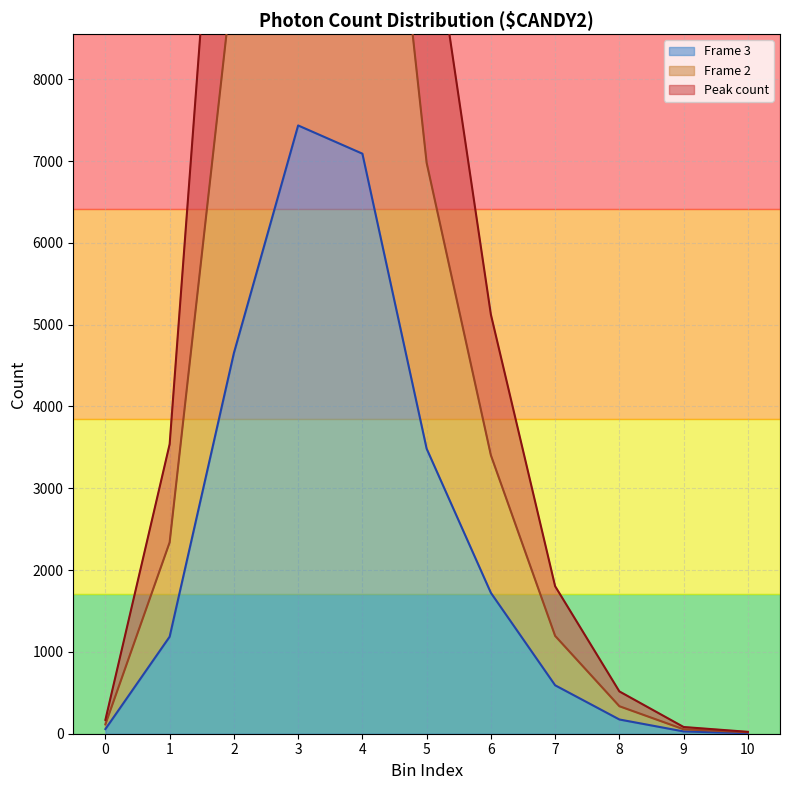

Reading left to right, list all the values displayed in this chart.

Peak count: 169	3539	14040	22220	21222	10431	5124	1803	517	82	23
Frame 2: 114	2339	9364	14807	14200	6979	3404	1196	336	54	18
Frame 3: 57	1186	4653	7435	7090	3484	1722	592	174	28	6